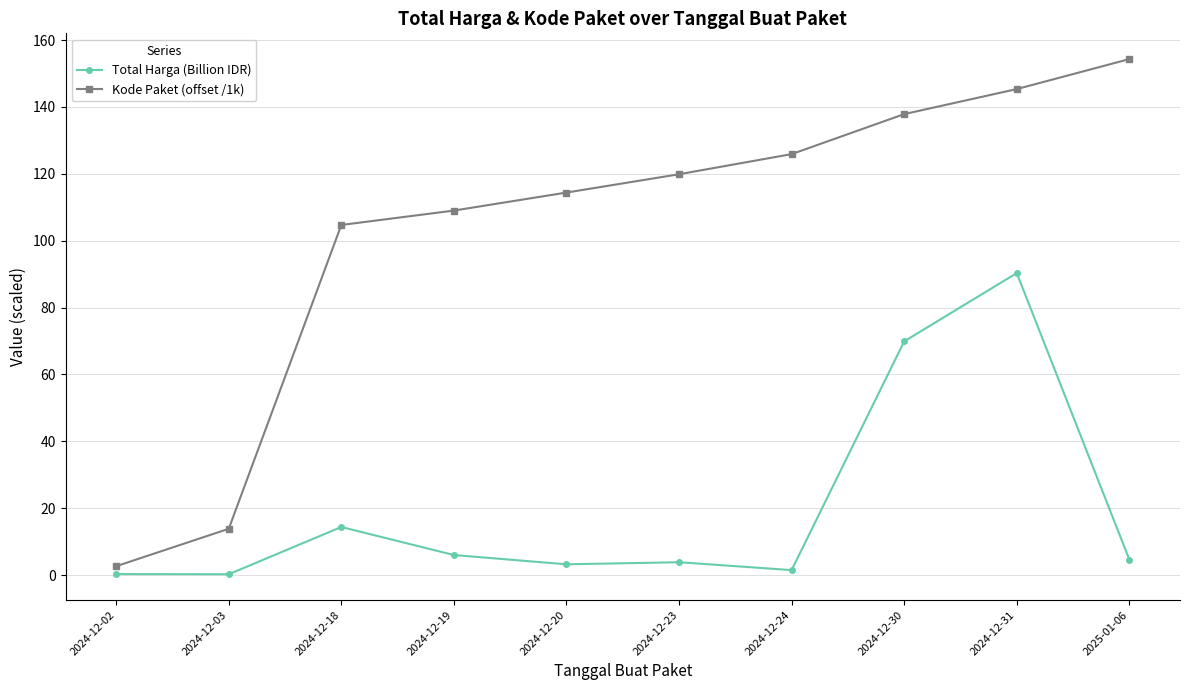

What is the difference between the second highest and second lowest values in the Kode Paket (offset /1k) series?

131.5